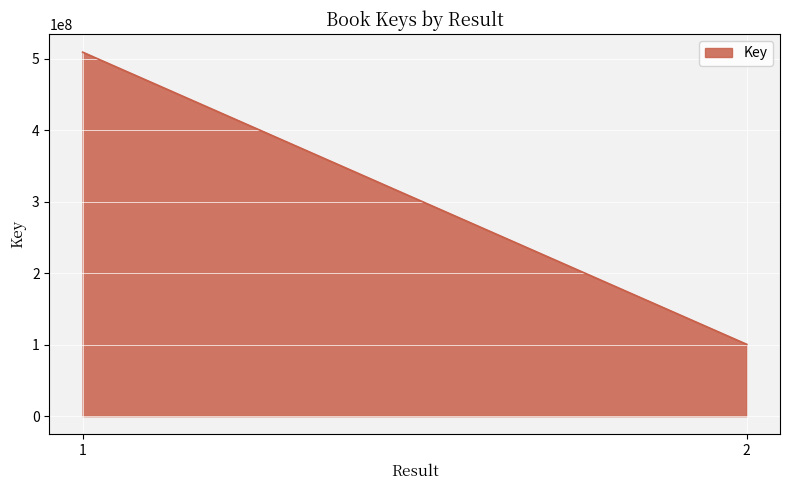

List the labels in order of value, largest first.

1, 2